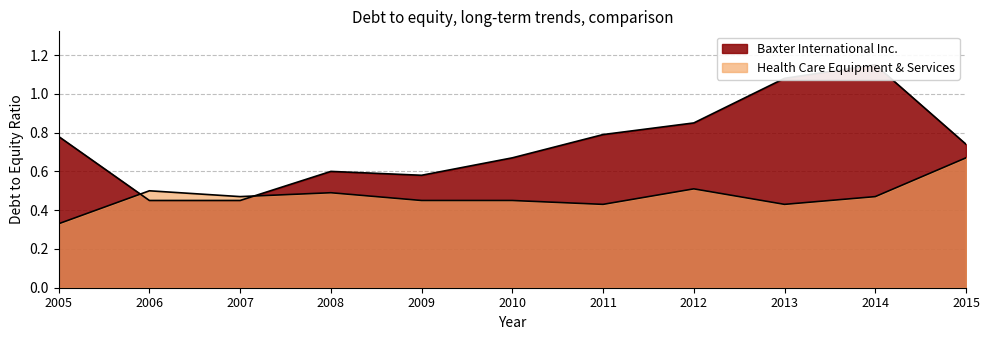

Which series changed the most between 2009 and 2015?

Health Care Equipment & Services